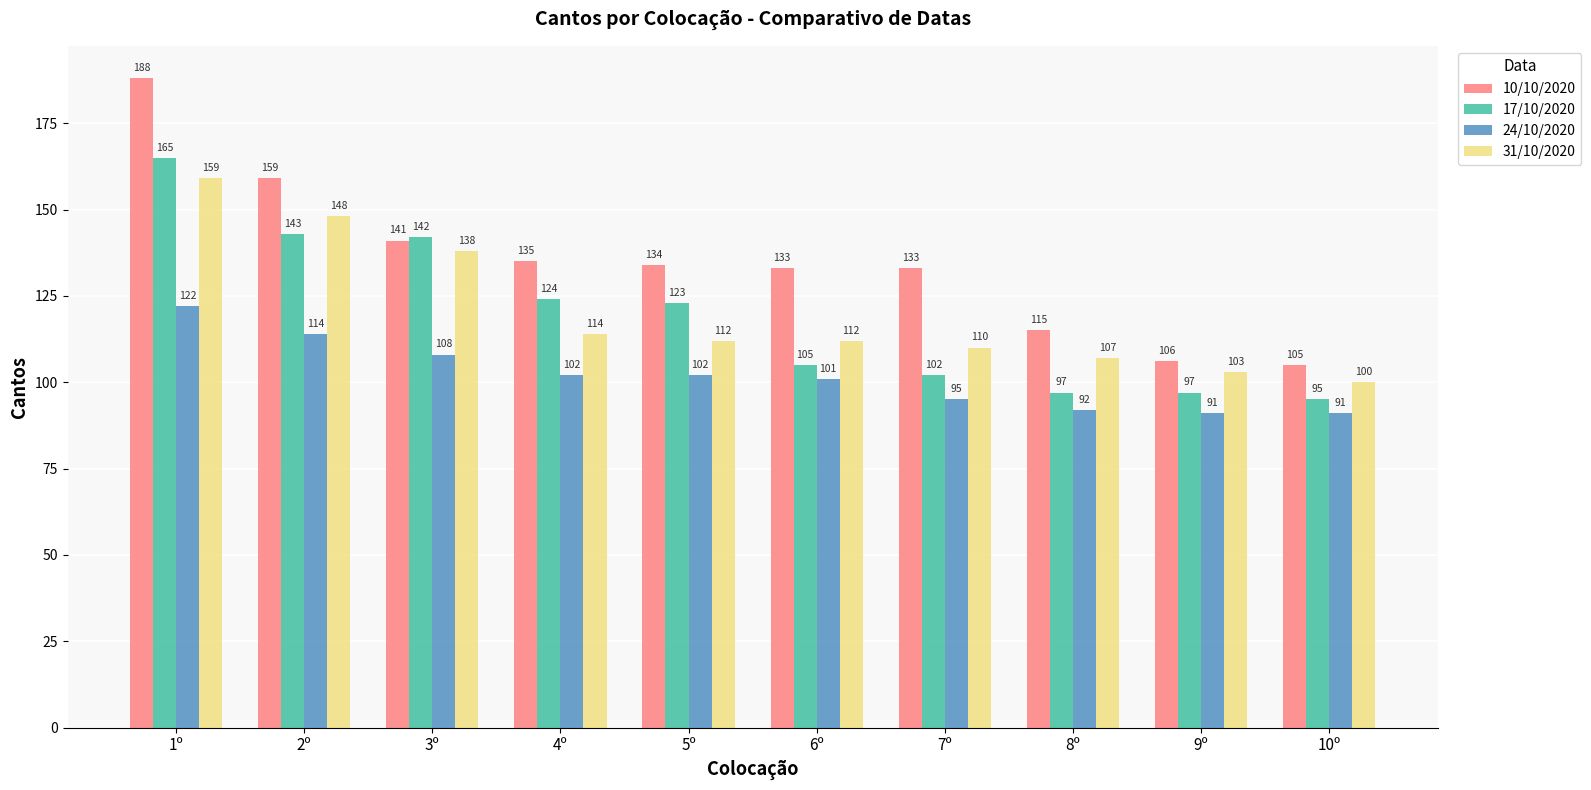

True or false: 17/10/2020 has a value of 137 at 7º.

False